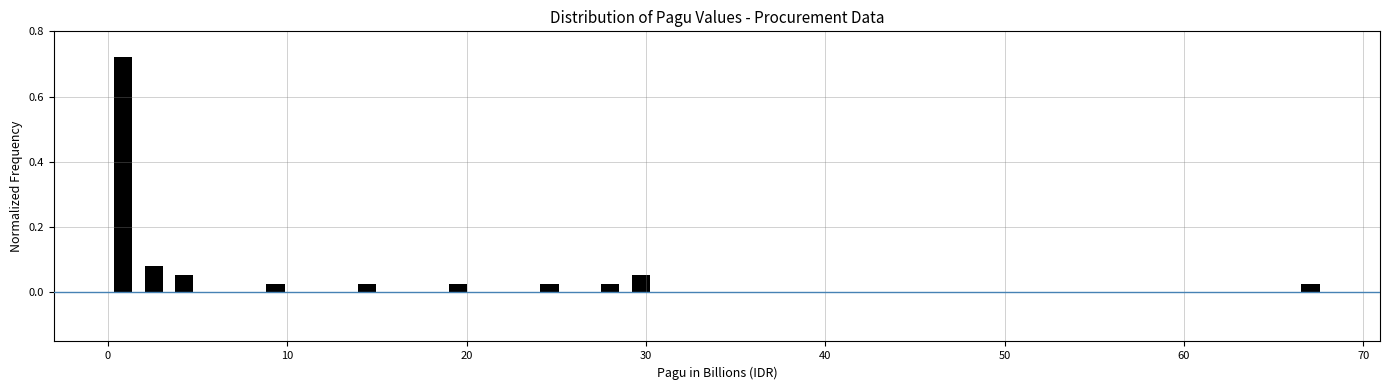

Around what value on the x-axis is the tallest bar? Give the approximate position of its centre, as read against the axis.

1